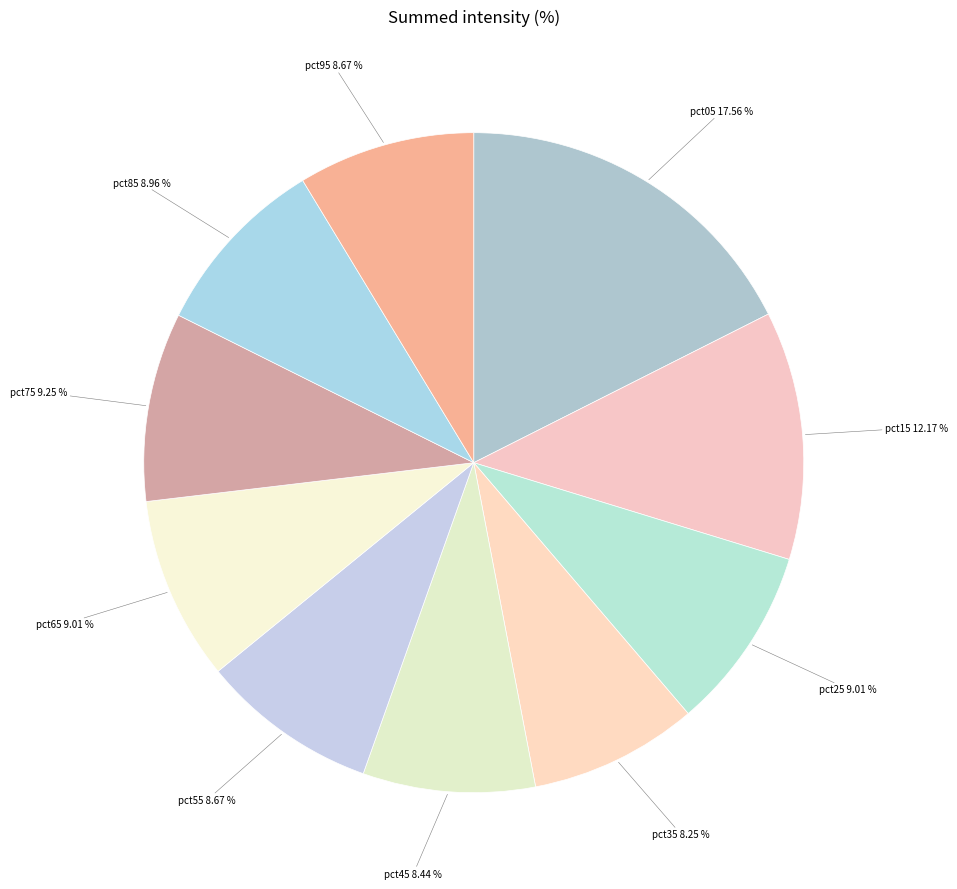

Is the sum of pct15 and pct45 greater than half?

No